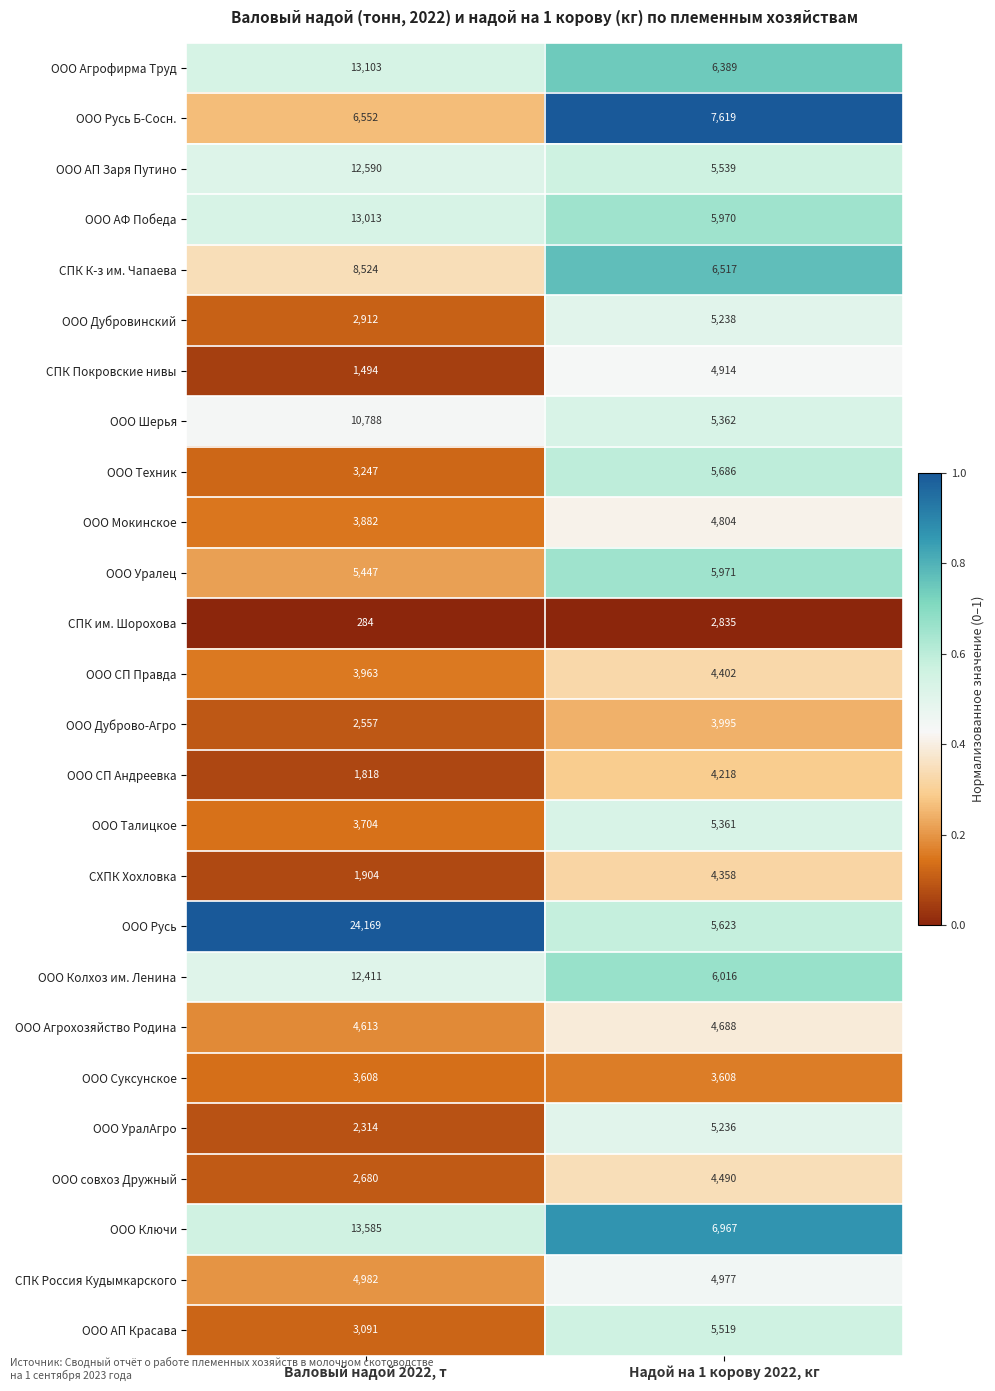

What is the spread (max minus min) of values at Валовый надой 2022, т?

23885